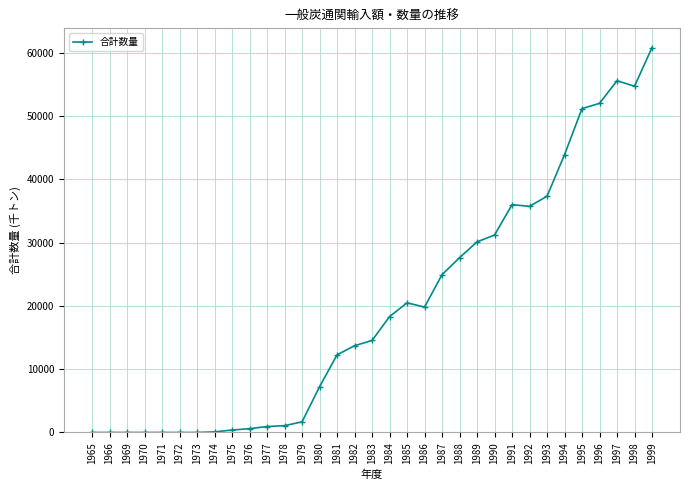

Which category has the highest value across all series?

1999